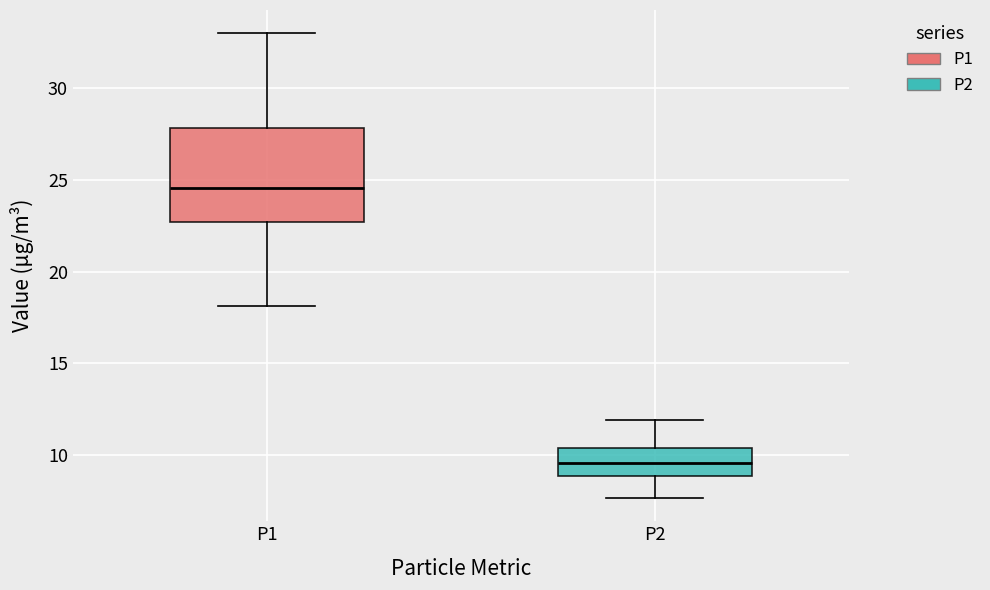

Which box's median line is the lowest?

P2